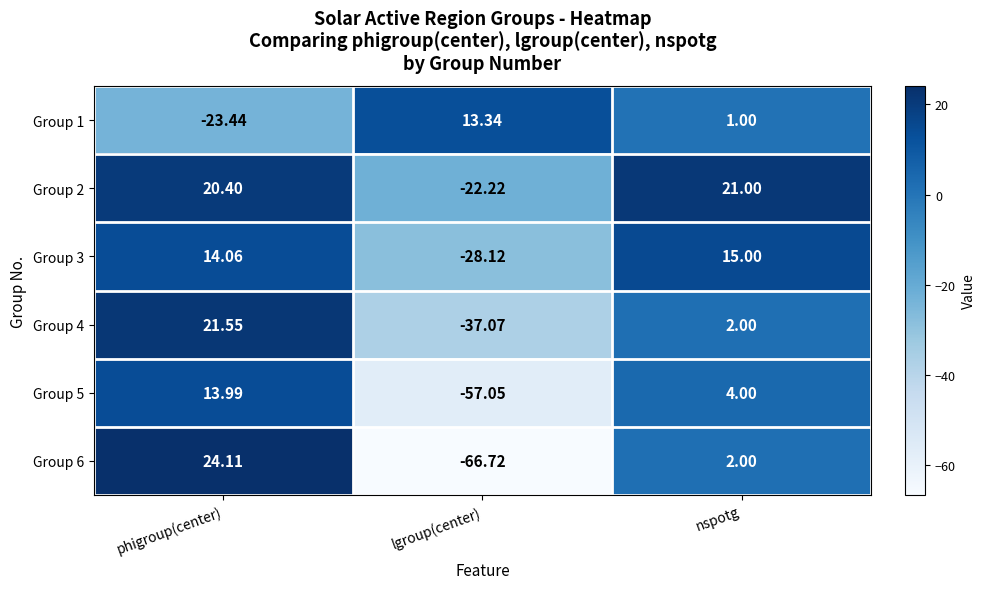

List the labels in order of Group 5 value, largest first.

phigroup(center), nspotg, lgroup(center)